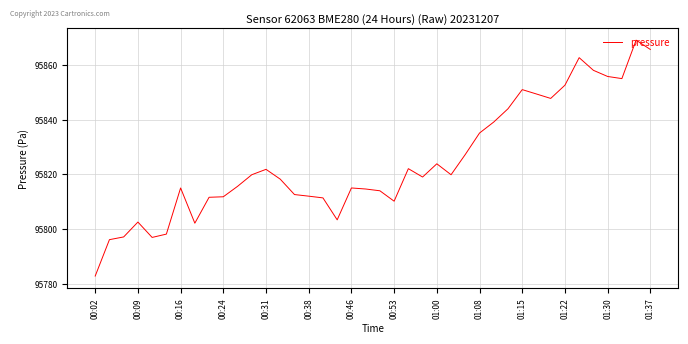

How many lines are shown in the chart?

1